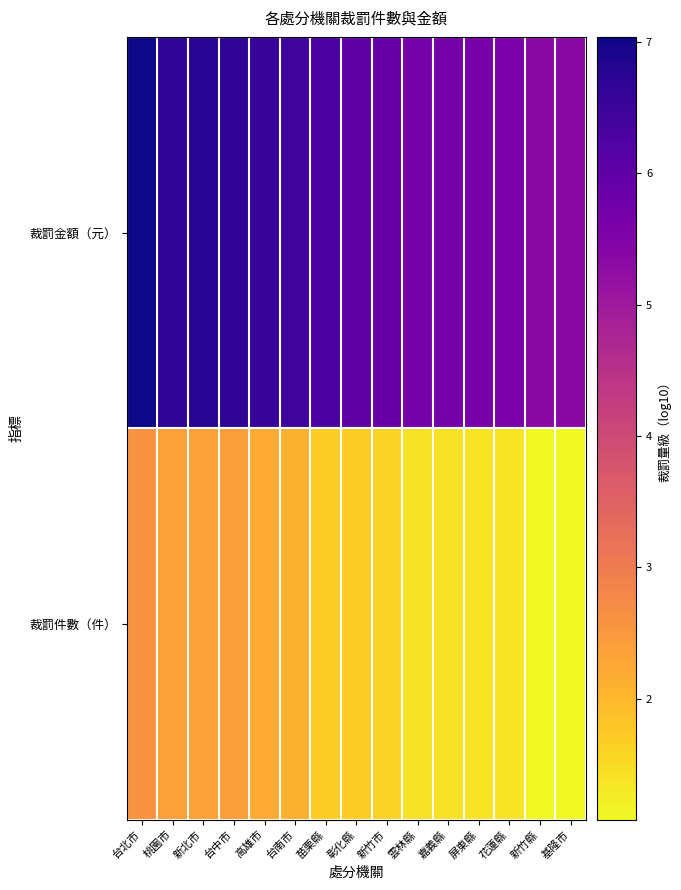

Reading left to right, what are all the values shown in this chart?

裁罰件數（件）: 台北市=2.6	桃園市=2.4	新北市=2.4	台中市=2.4	高雄市=2.2	台南市=2.1	苗栗縣=1.7	彰化縣=1.7	新竹市=1.6	雲林縣=1.4	嘉義縣=1.4	屏東縣=1.4	花蓮縣=1.4	新竹縣=1.1	基隆市=1.1
裁罰金額（元）: 台北市=7.0	桃園市=6.7	新北市=6.8	台中市=6.7	高雄市=6.6	台南市=6.5	苗栗縣=6.3	彰化縣=6.0	新竹市=5.9	雲林縣=5.7	嘉義縣=5.7	屏東縣=5.6	花蓮縣=5.6	新竹縣=5.3	基隆市=5.4